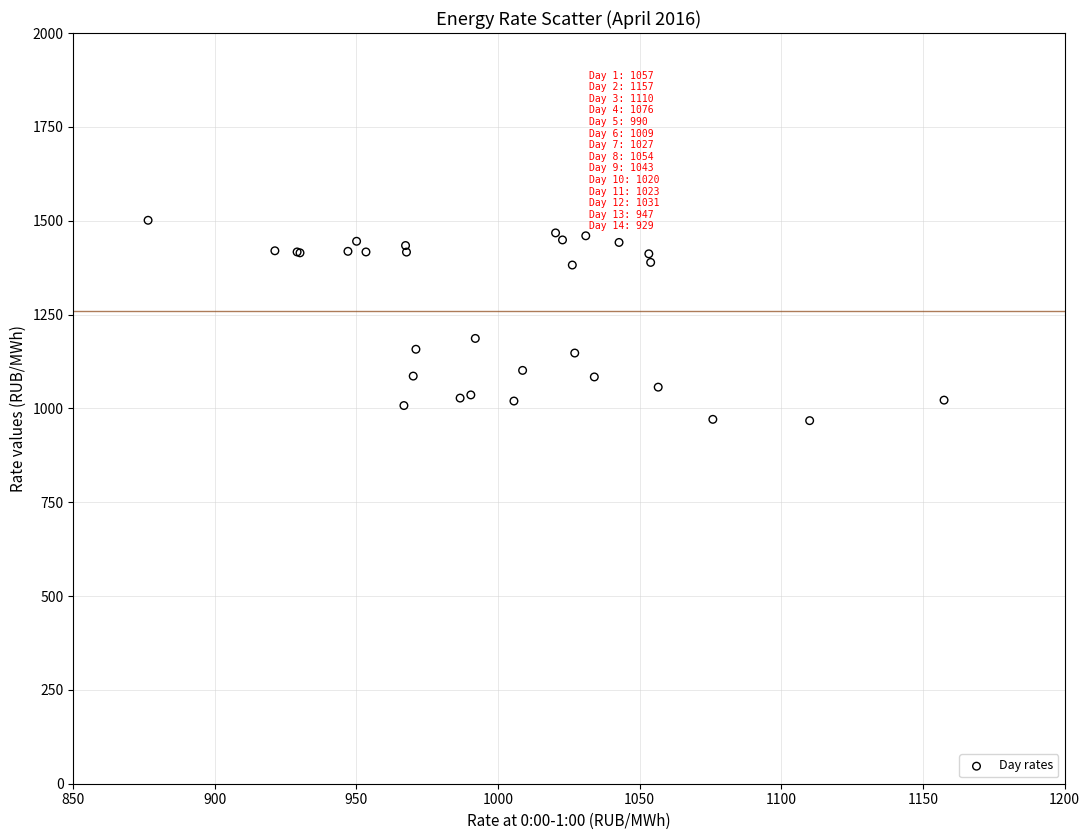

What Y value in the scatter plot is closest to 1234?

1186.3